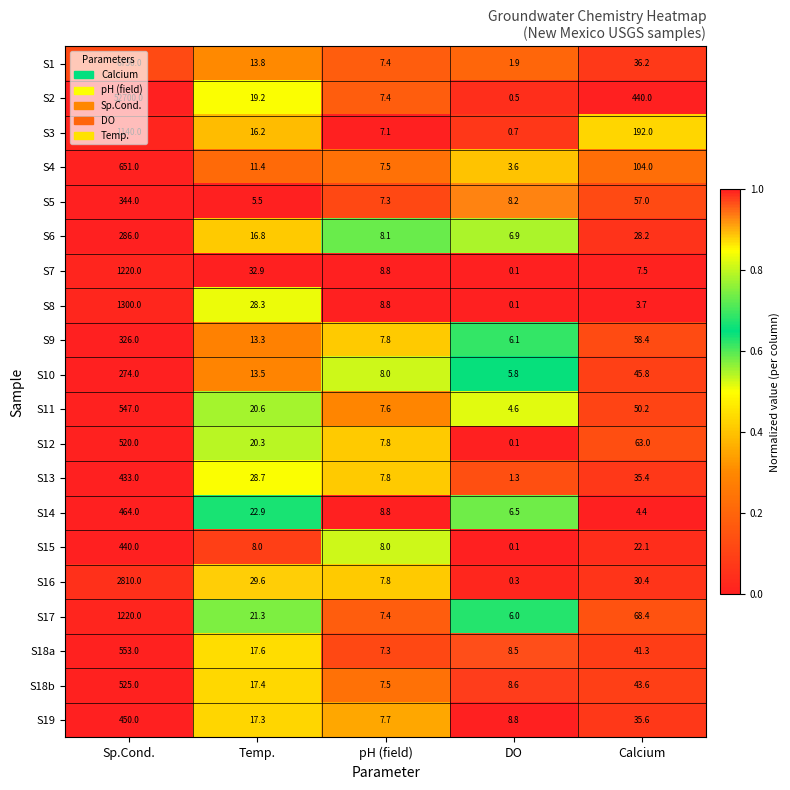

Read the S10 value at Calcium.

45.8